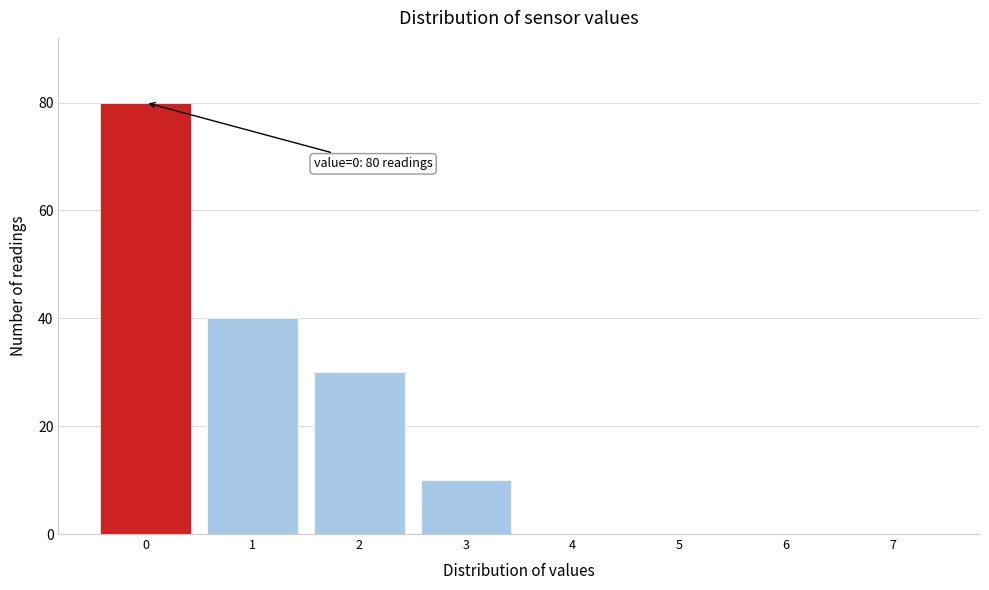

Reading left to right, list all the values displayed in this chart.

0=80	1=40	2=30	3=10	4=0	5=0	6=0	7=0